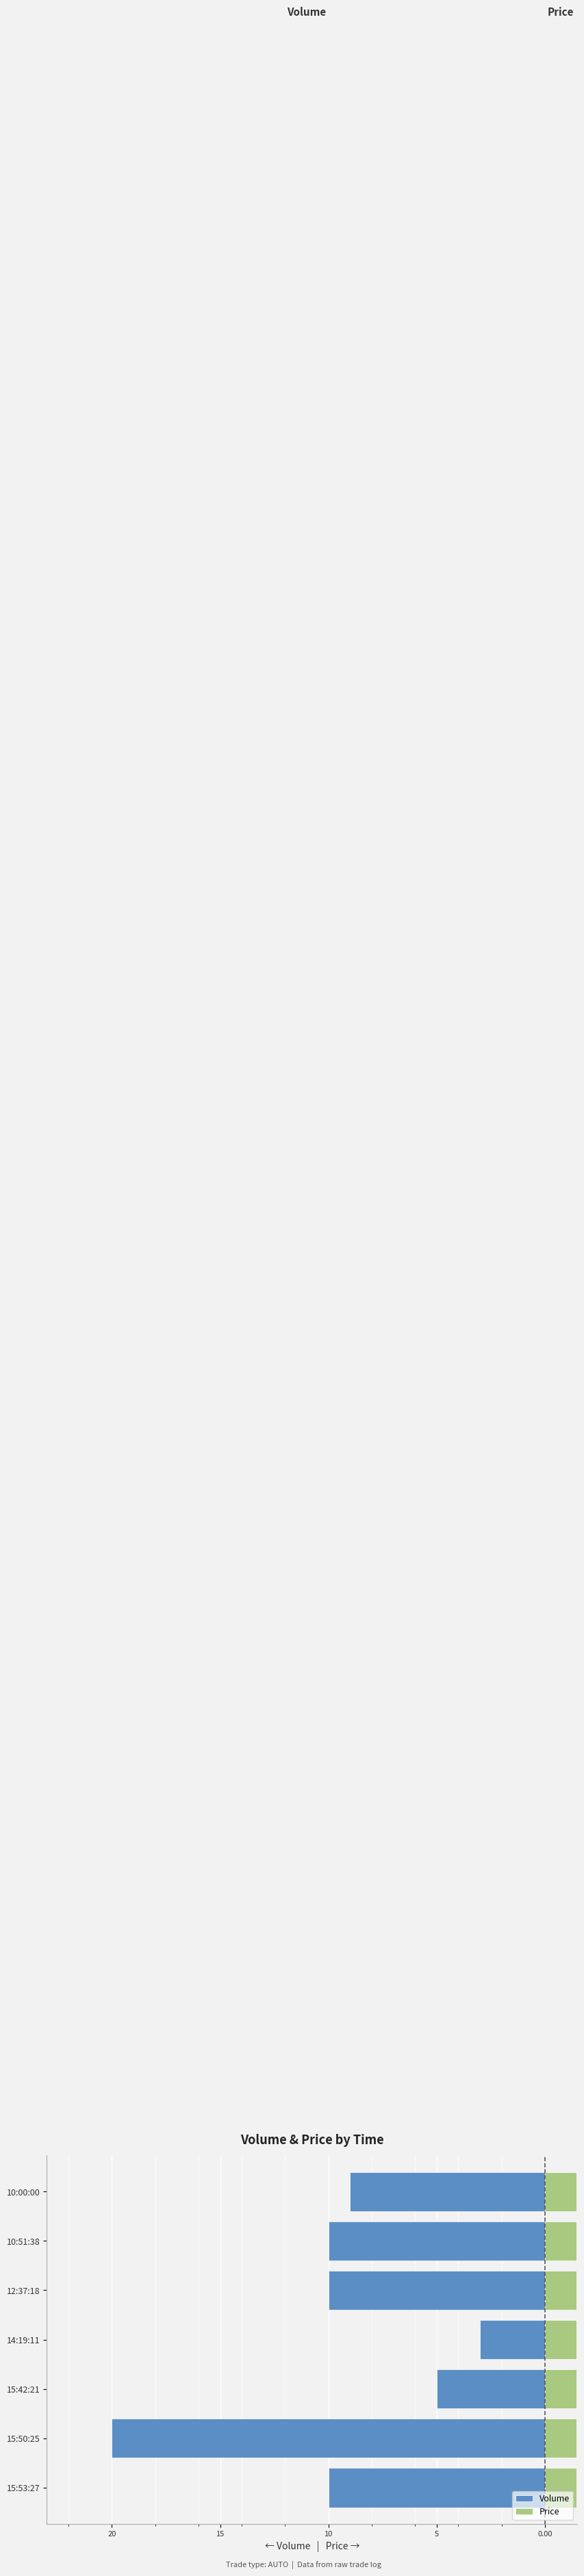

What is the value of the Volume bar at the 7th from the left?

-10.0